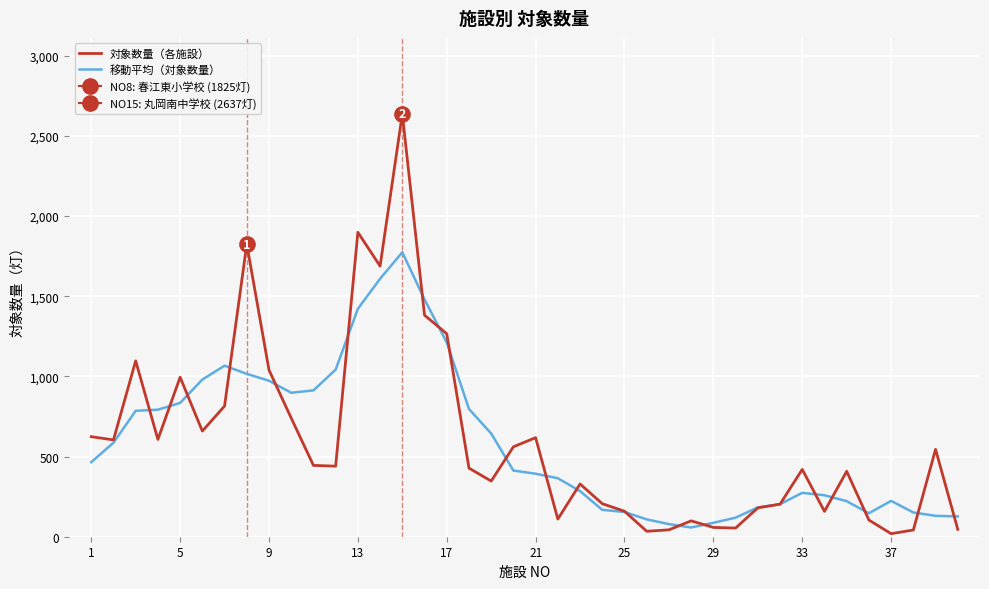

Count the number of categories in the chart.

40